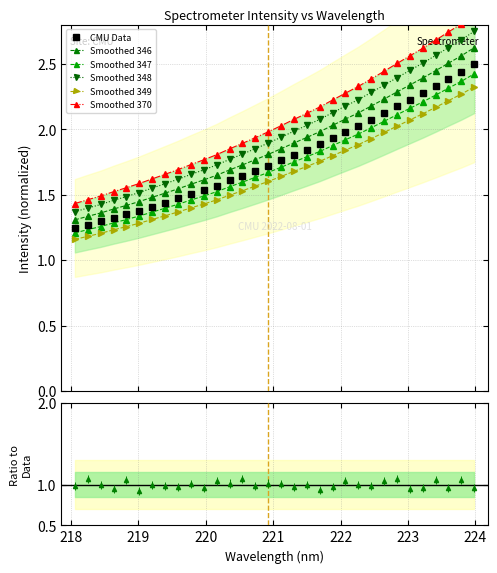

What is the value of the Smoothed 346 point at the 31st from the left?

2.6